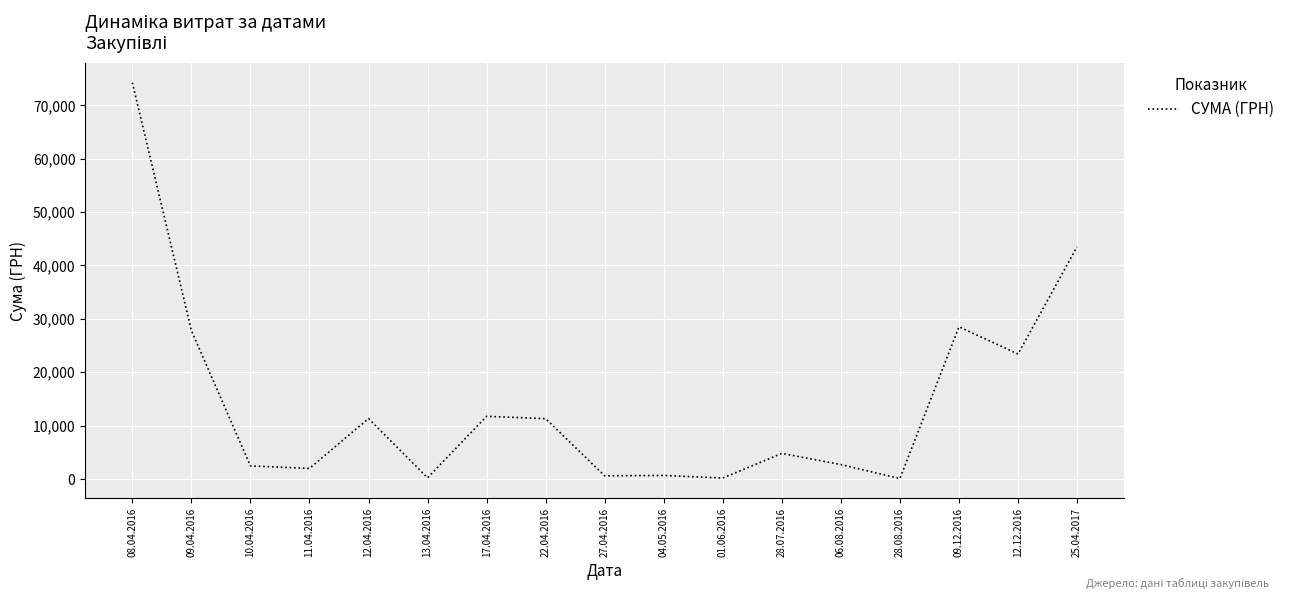

What is the change in value from 17.04.2016 to 28.07.2016?

-6947.5